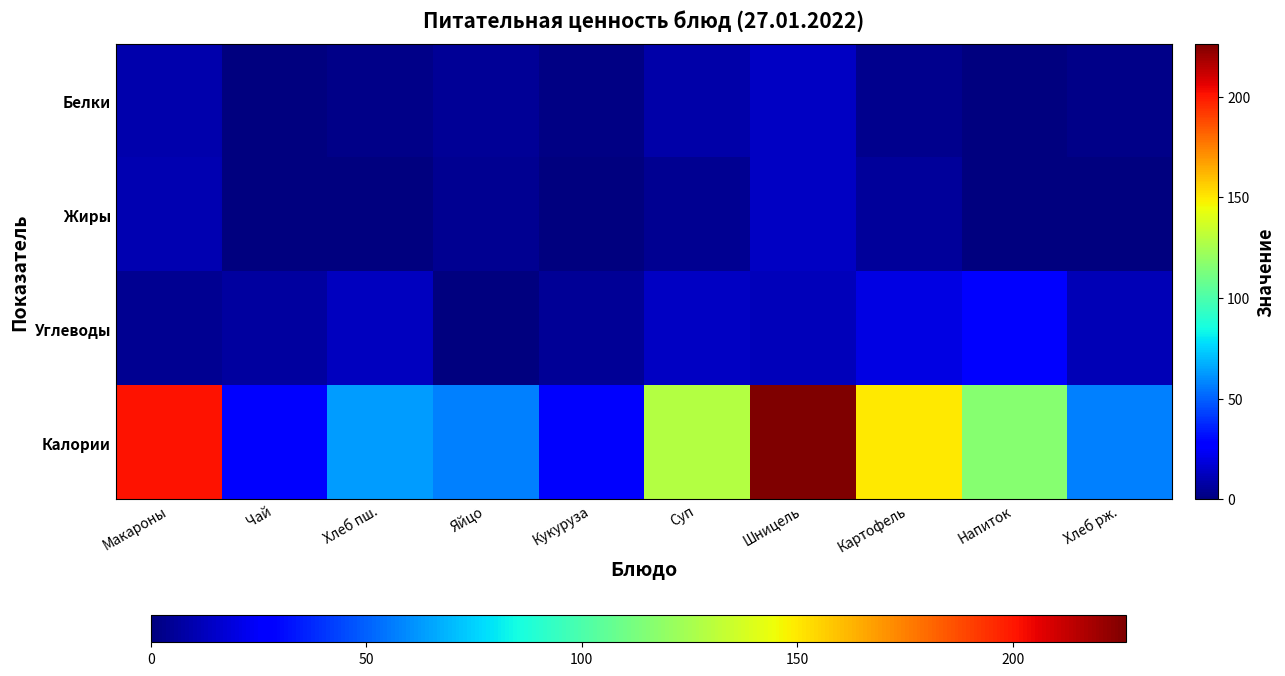

Reading left to right, extract all data points from this chart.

Белки: Макароны=9.6	Чай=0.2	Хлеб пш.=1.8	Яйцо=4.8	Кукуруза=1.3	Суп=8.6	Шницель=13.7	Картофель=2.9	Напиток=0.2	Хлеб рж.=1.8
Жиры: Макароны=10.6	Чай=0.0	Хлеб пш.=0.3	Яйцо=4.0	Кукуруза=0.2	Суп=4.3	Шницель=13.6	Картофель=5.9	Напиток=0.0	Хлеб рж.=0.3
Углеводы: Макароны=4.3	Чай=6.5	Хлеб пш.=12.9	Яйцо=0.3	Кукуруза=4.8	Суп=13.9	Шницель=12.2	Картофель=20.0	Напиток=26.8	Хлеб рж.=11.4
Калории: Макароны=201.0	Чай=26.8	Хлеб пш.=63.0	Яйцо=56.6	Кукуруза=25.6	Суп=129.0	Шницель=226.3	Картофель=150.0	Напиток=116.0	Хлеб рж.=57.0